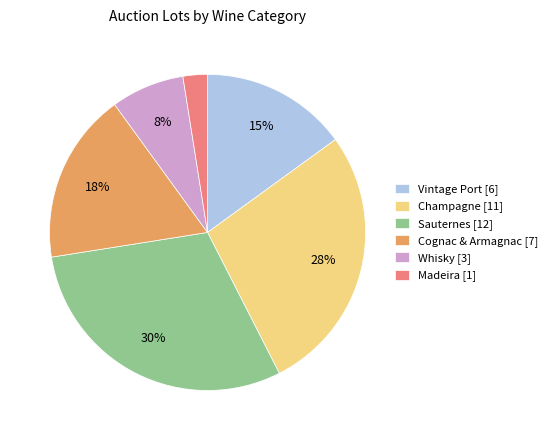

To the nearest percent, what is the difference between the largest and smallest slice percentages?

28%